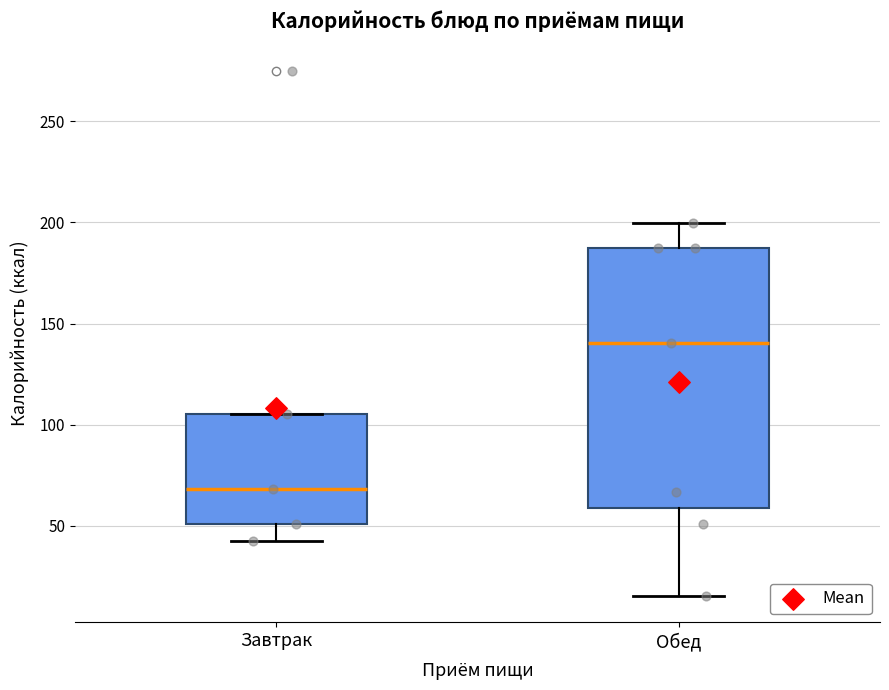

Which box is the tallest, from its lower edge to its upper edge?

Обед